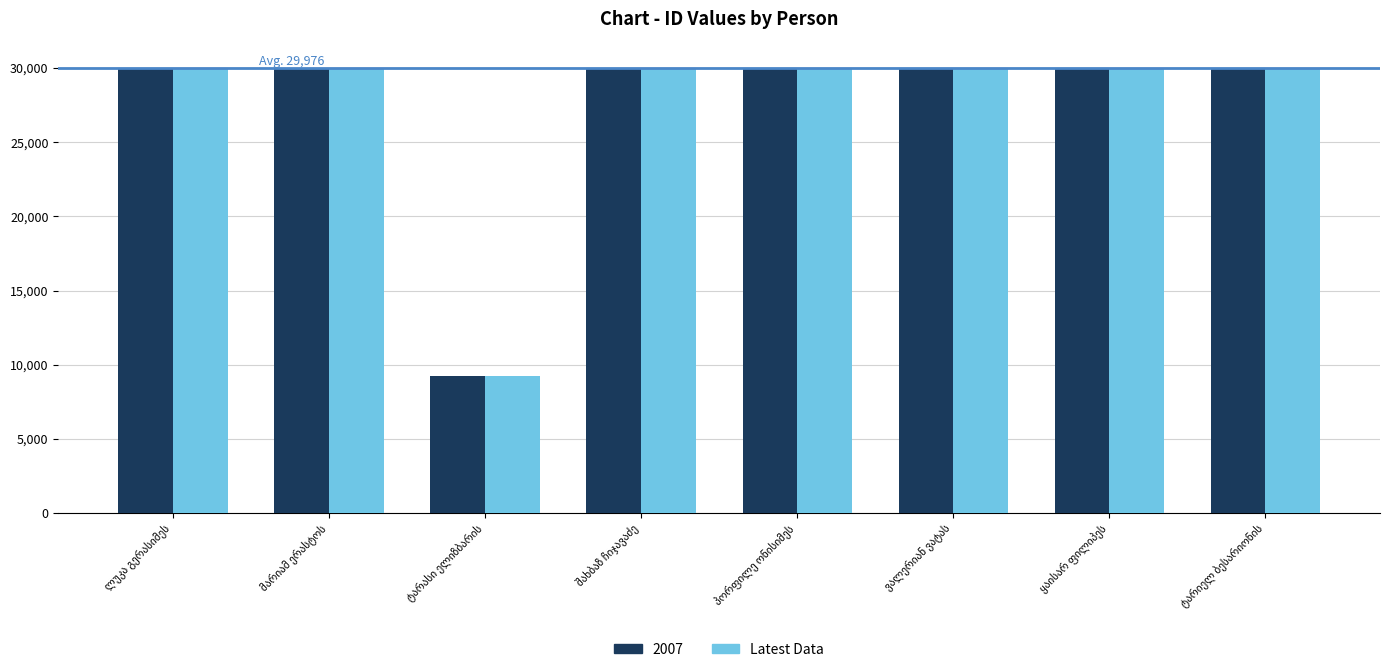

What is the maximum value shown in the chart?

29994